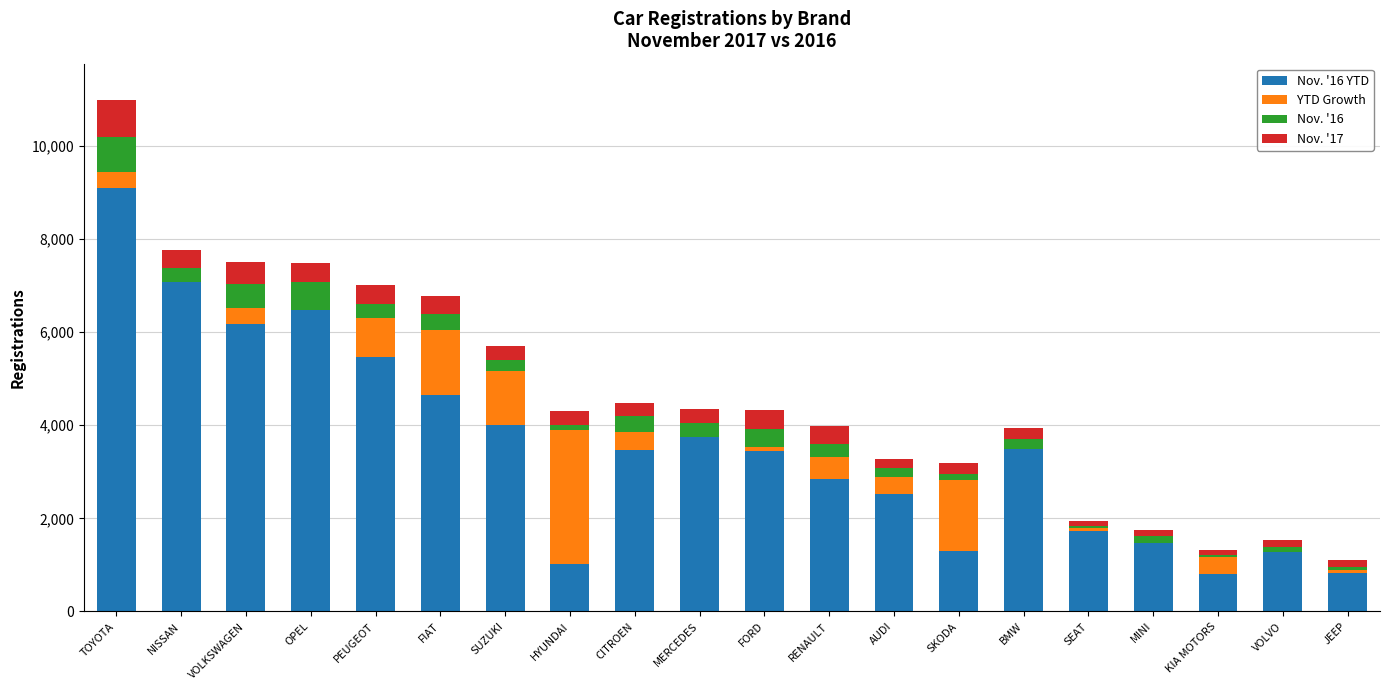

What are all the series names shown in the legend?

Nov. '16 YTD, YTD Growth, Nov. '16, Nov. '17